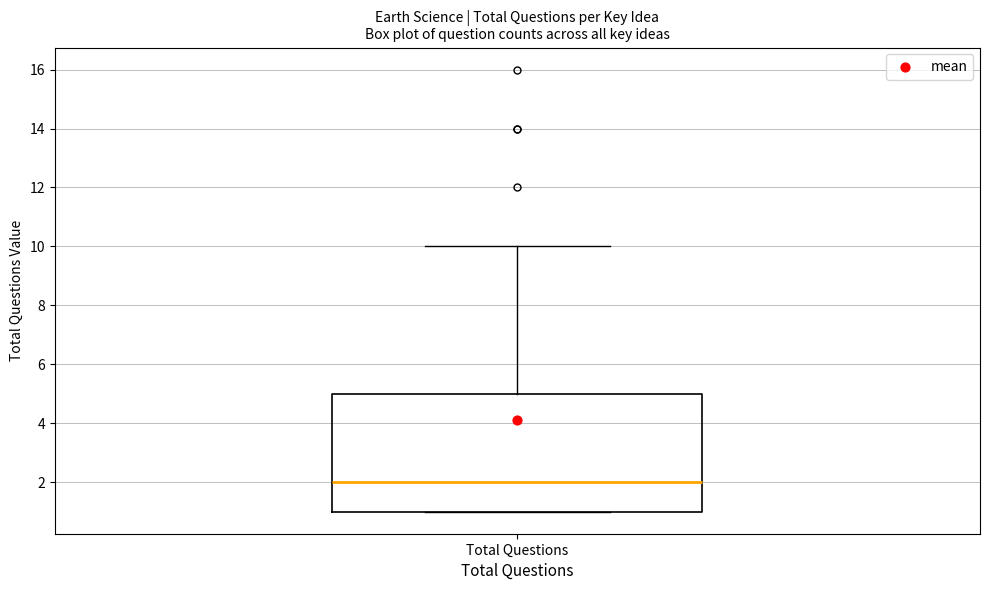

Where is the upper edge of the box for Total Questions on the y-axis? The values are not printed on the chart, so give them approximately, as read against the axis.

5